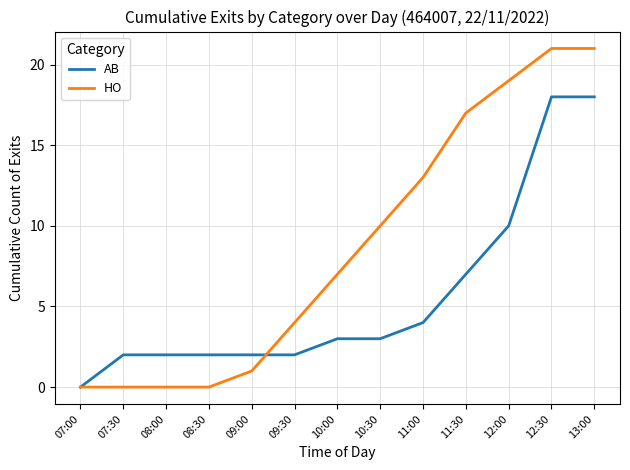

What is the difference between the highest and lowest values at 13:00?

3